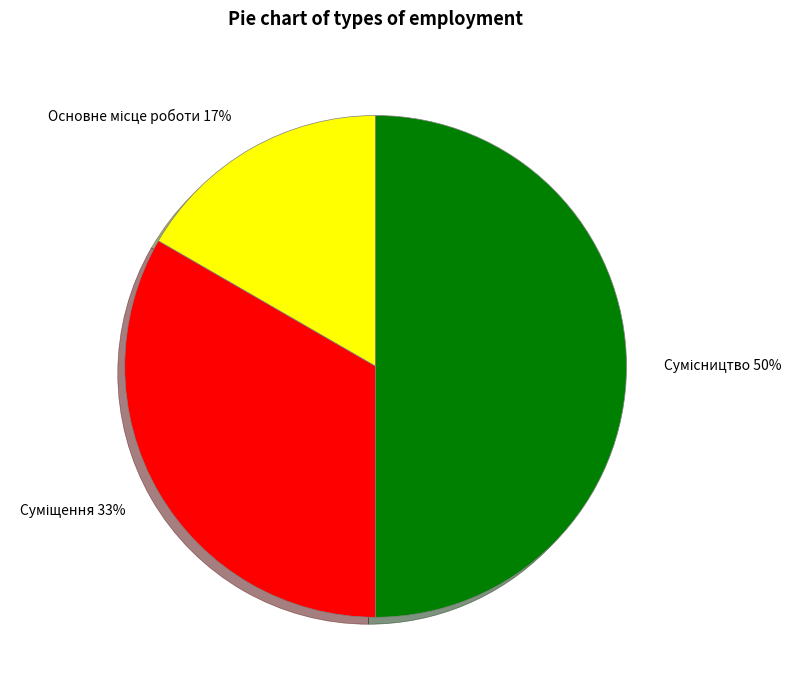

To the nearest percent, what is the difference between the largest and smallest slice percentages?

33%